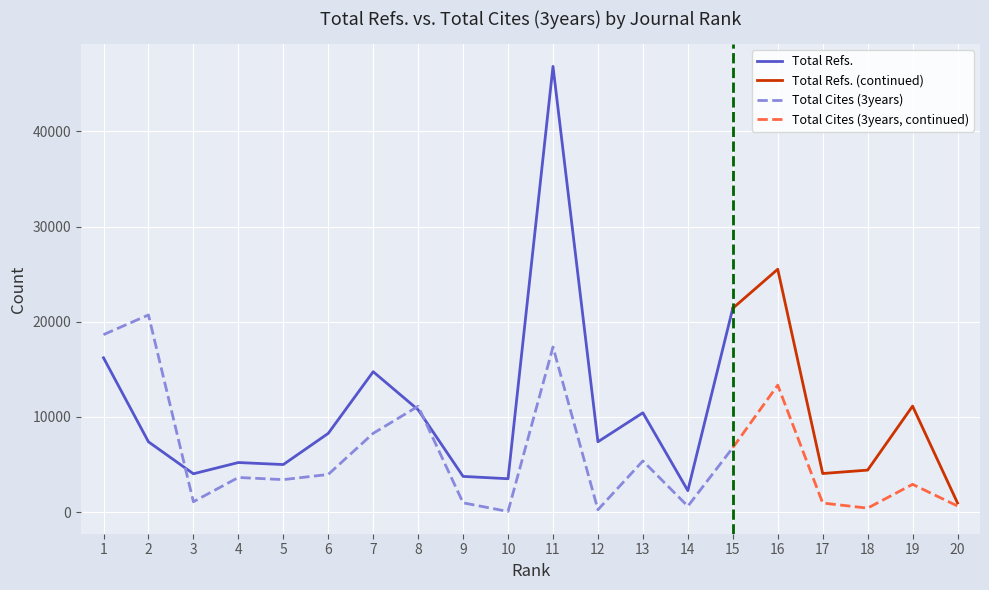

What value does the Total Refs. series have at 13?

10440